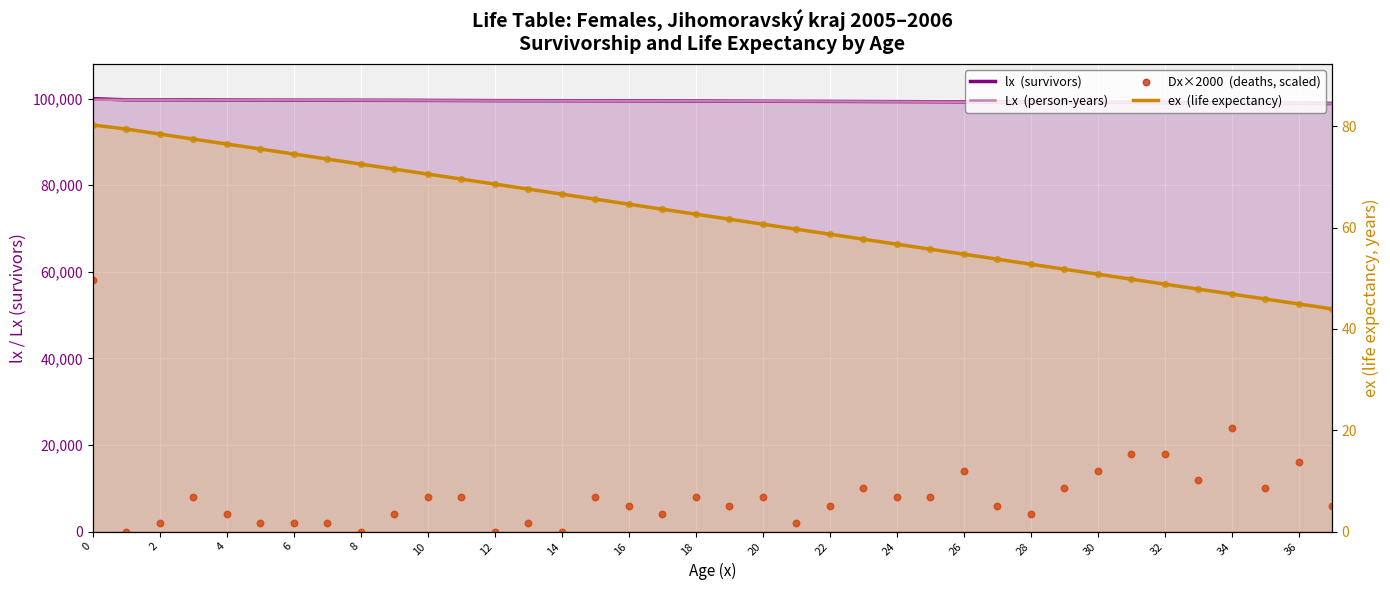

Which series has the largest total across all categories?

lx  (survivors)